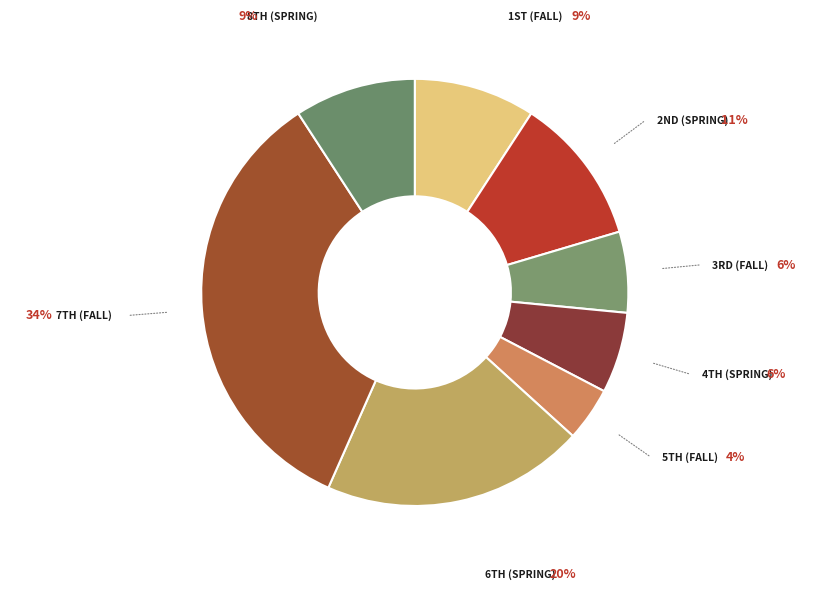

How many segments does this pie chart have?

8